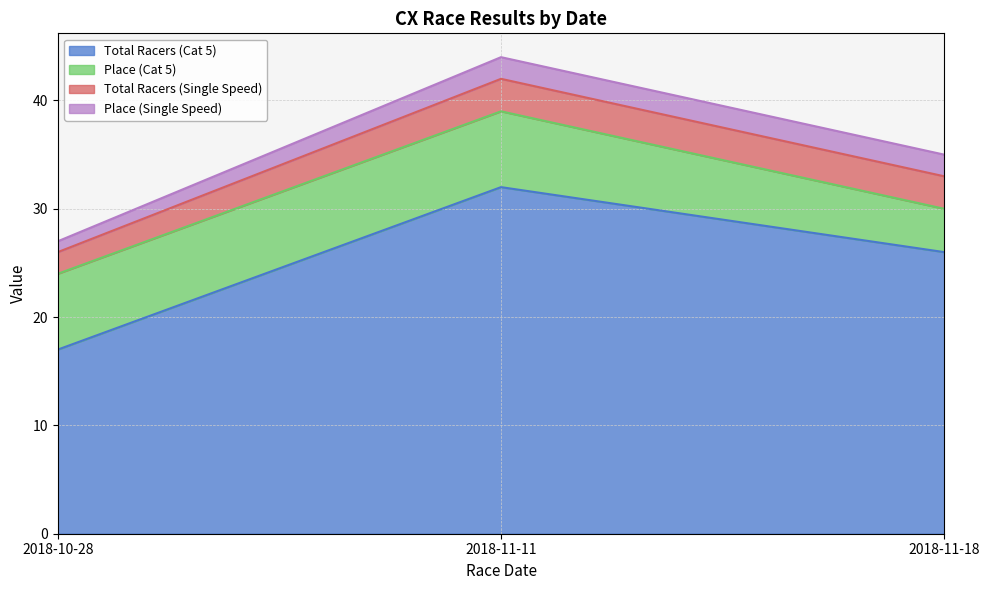

At which category is the sum across all series the highest?

2018-11-11